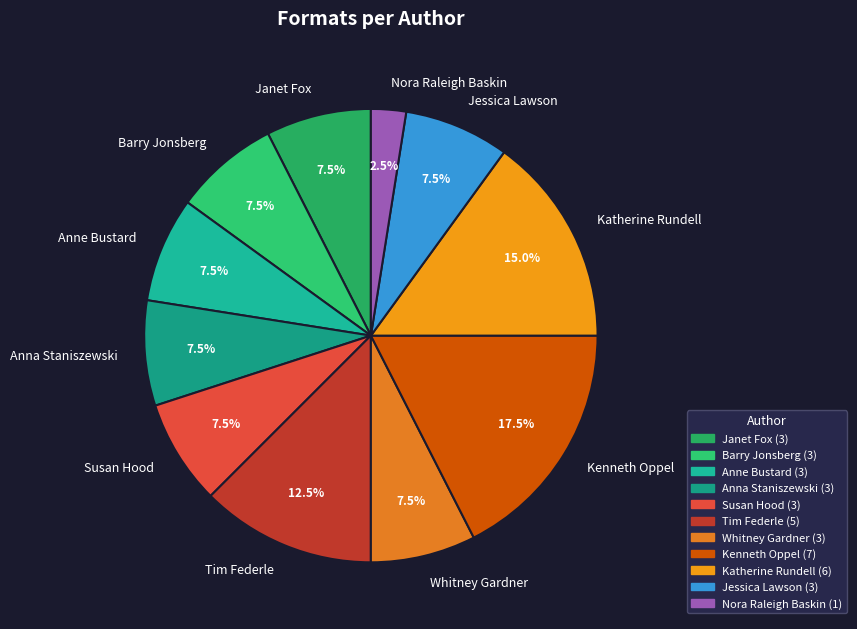

What is the ratio of the value at Anna Staniszewski to the value at Barry Jonsberg?

1.0